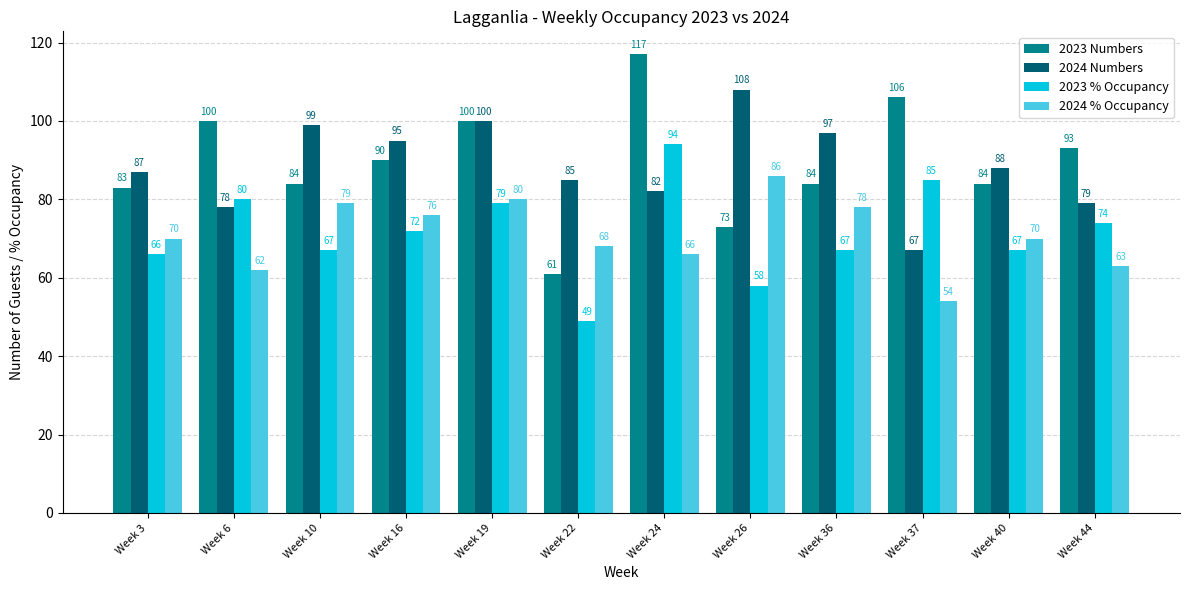

At Week 16, list the series in order from largest to smallest.

2024 Numbers, 2023 Numbers, 2024 % Occupancy, 2023 % Occupancy